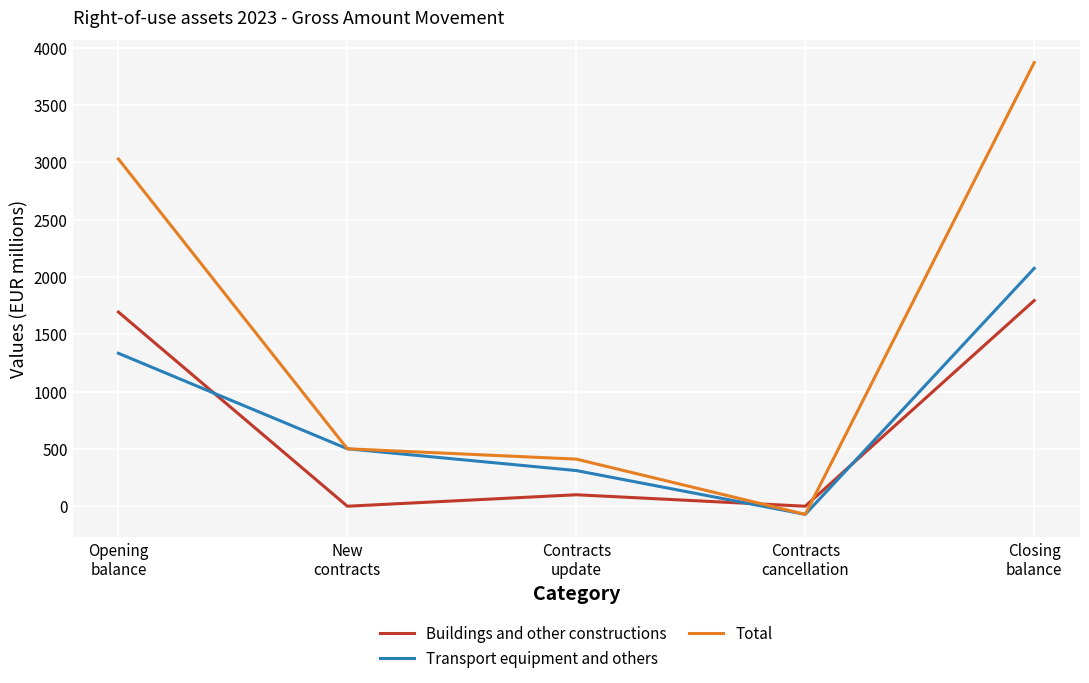

How many interior local valleys does the Buildings and other constructions series have?

2